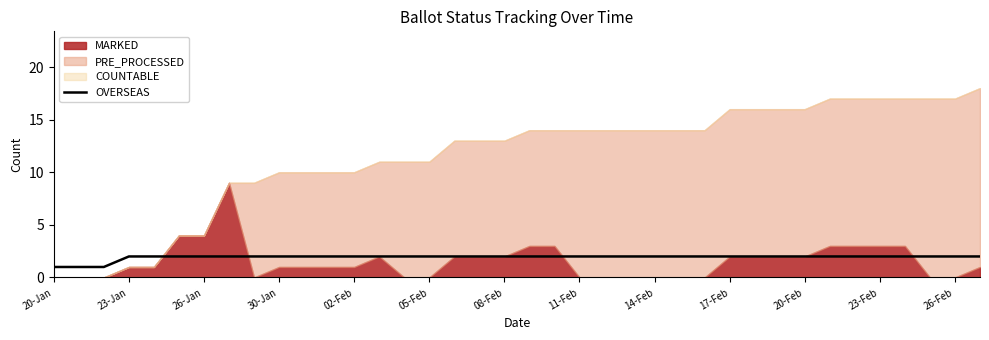

True or false: there are more than 2 points higher than both neighbors.

False